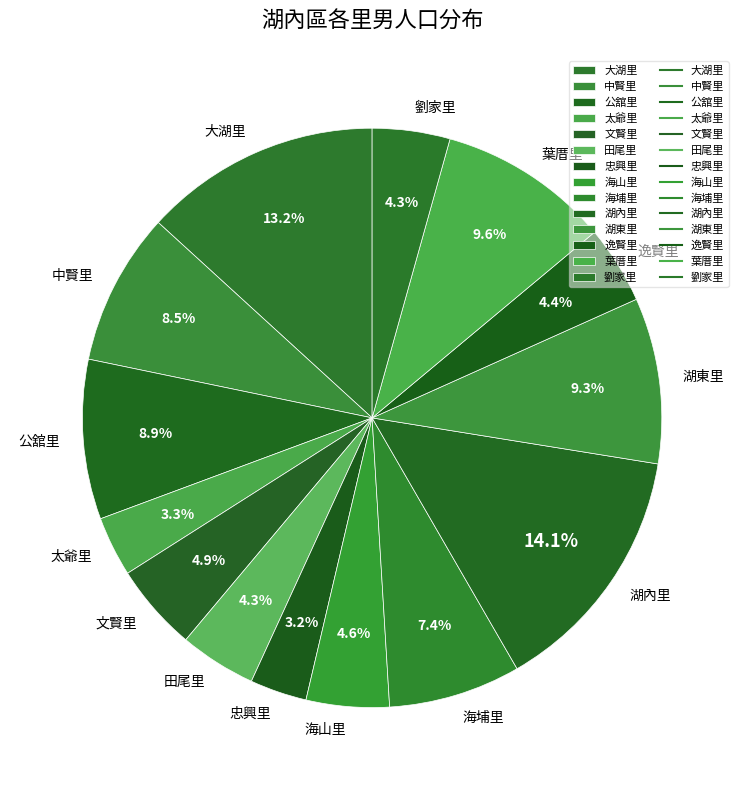

Count the number of slices in the pie.

14